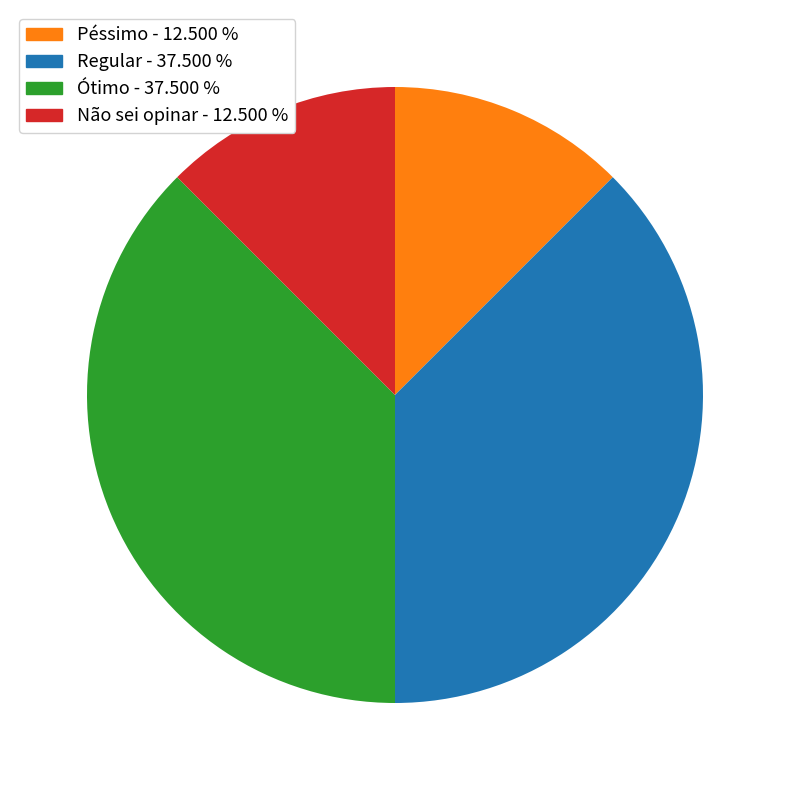

Do Péssimo and Não sei opinar together represent more than half of the pie?

No